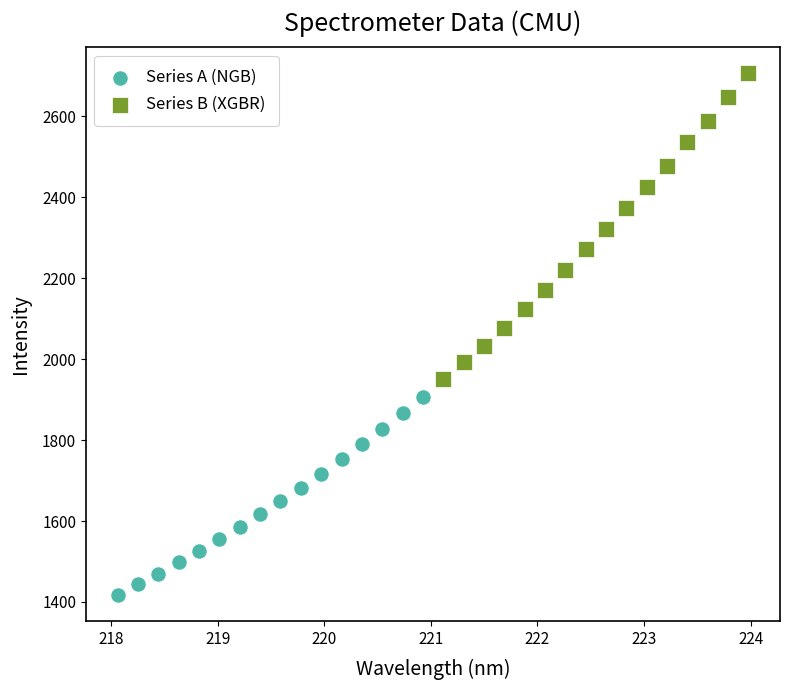

Which series reaches the minimum Y coordinate?

Series A (NGB)